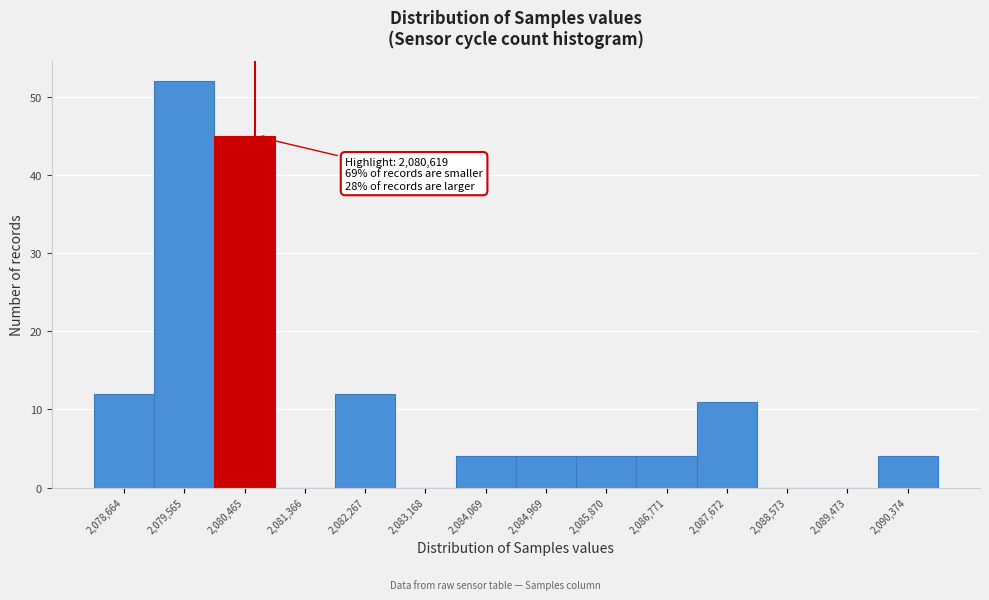

Over which range of the x-axis is the bar tallest?

2079100 to 2080000